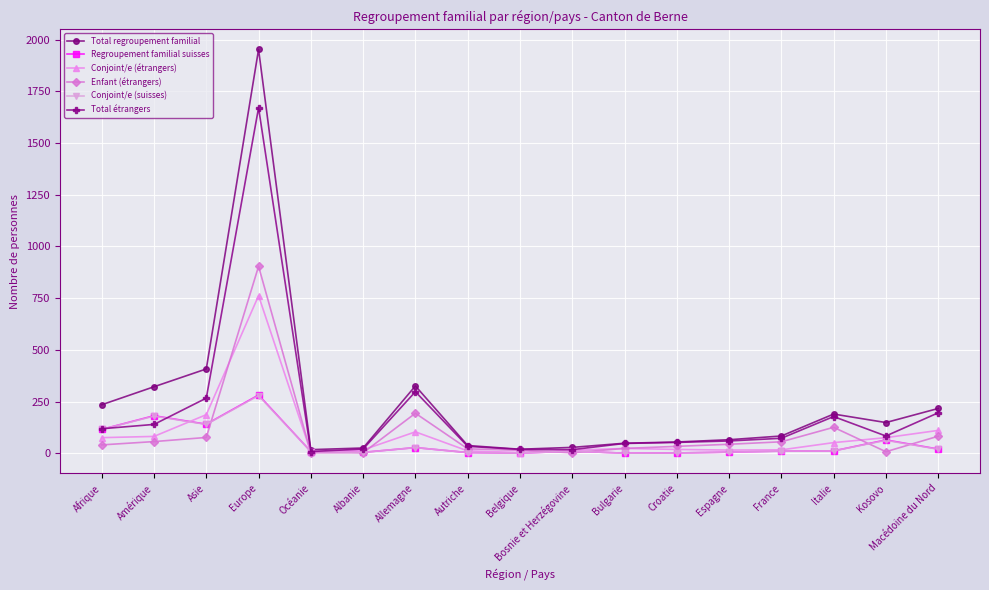

What is the maximum value shown in the chart?

1952